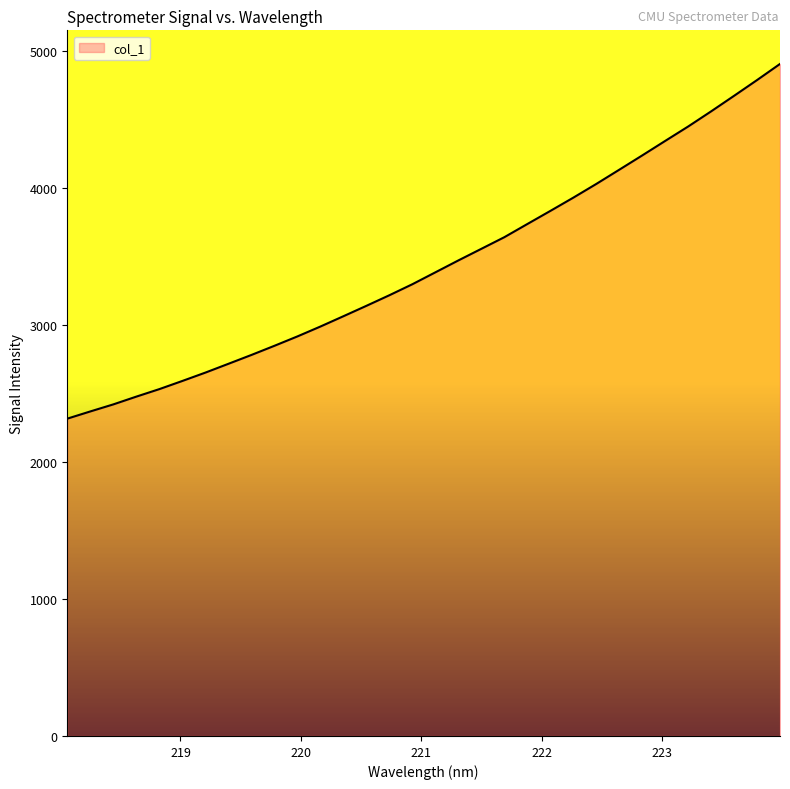

What is the maximum value shown in the chart?

4906.7